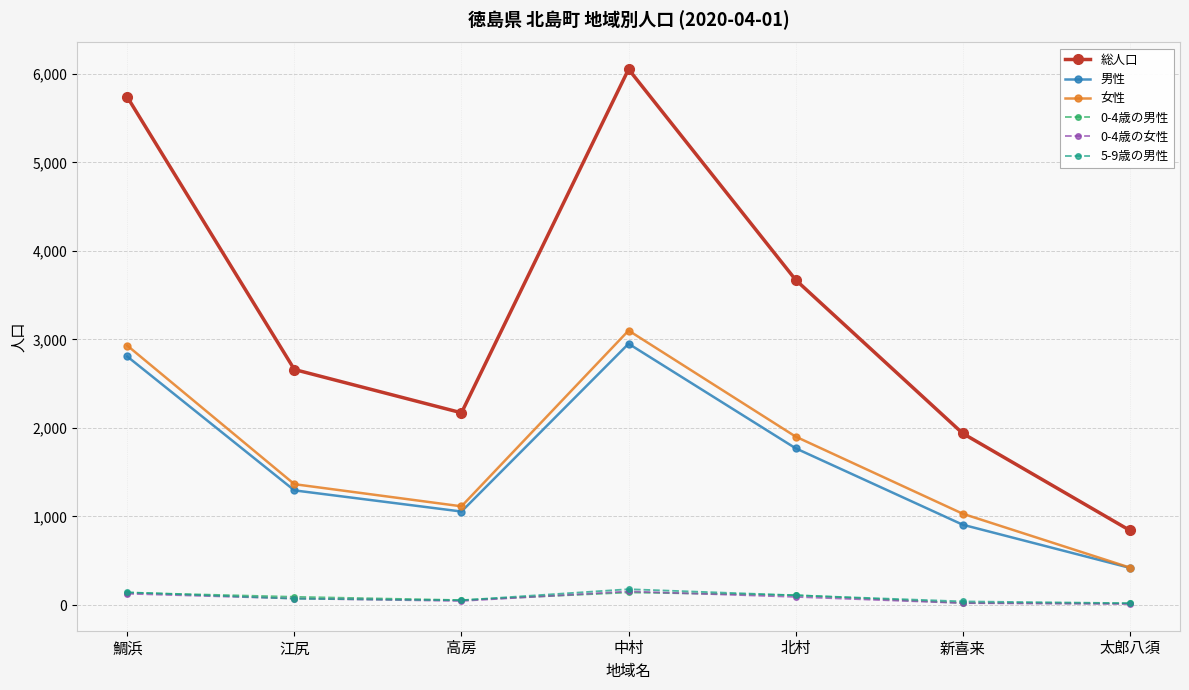

True or false: 総人口 and 5-9歳の男性 intersect in this chart.

False